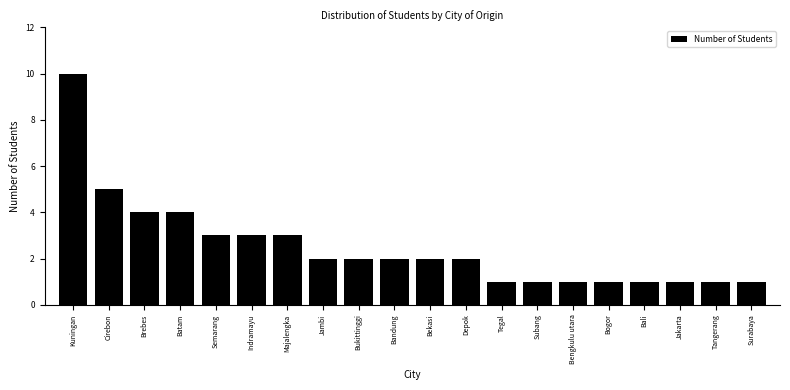

Reading left to right, what are all the values shown in this chart?

Kuningan=10	Cirebon=5	Brebes=4	Batam=4	Semarang=3	Indramayu=3	Majalengka=3	Jambi=2	Bukittinggi=2	Bandung=2	Bekasi=2	Depok=2	Tegal=1	Subang=1	Bengkulu utara=1	Bogor=1	Bali=1	Jakarta=1	Tangerang=1	Surabaya=1